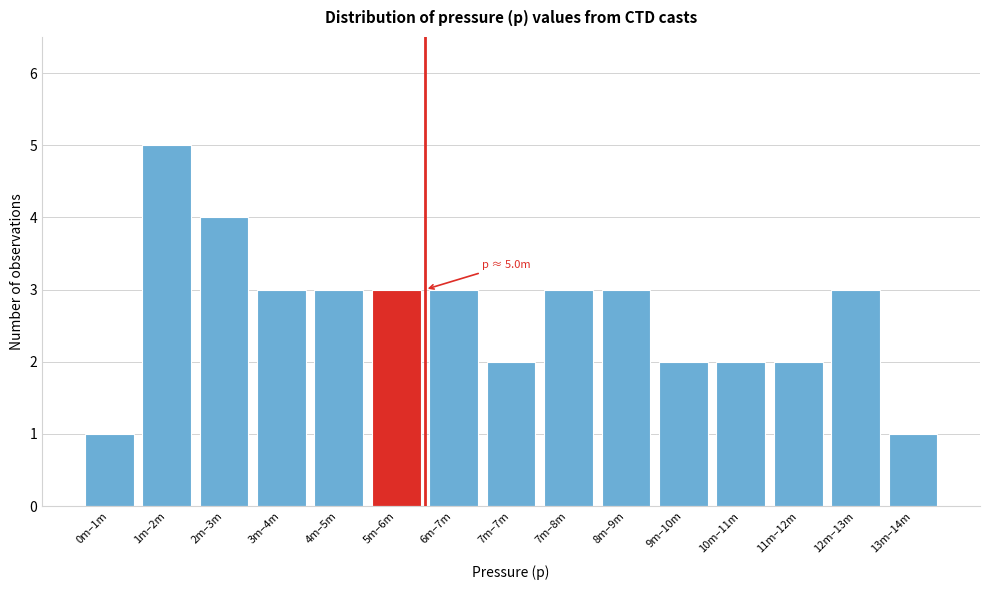

Reading left to right, transcribe all the data shown in this chart.

1	5	4	3	3	3	3	2	3	3	2	2	2	3	1